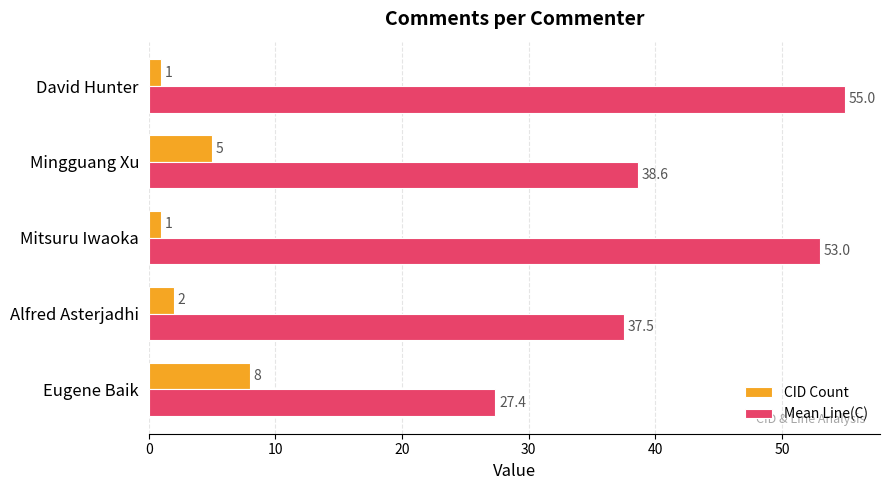

What is the difference between the CID Count values at David Hunter and Mingguang Xu?

4.0